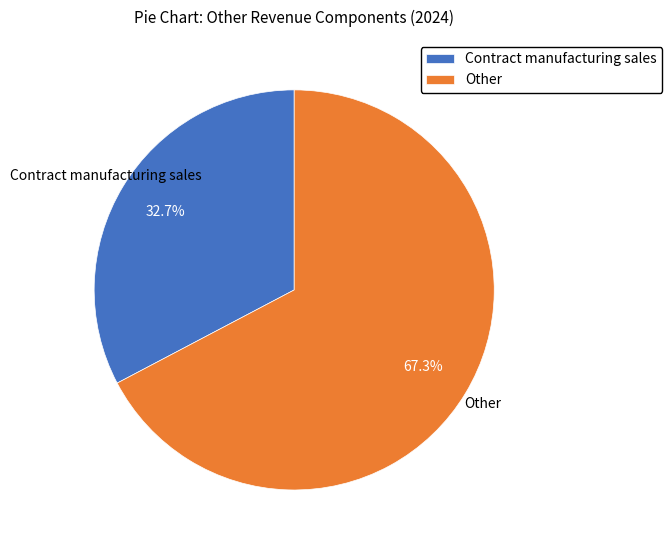

Is there a majority slice in this chart?

Yes